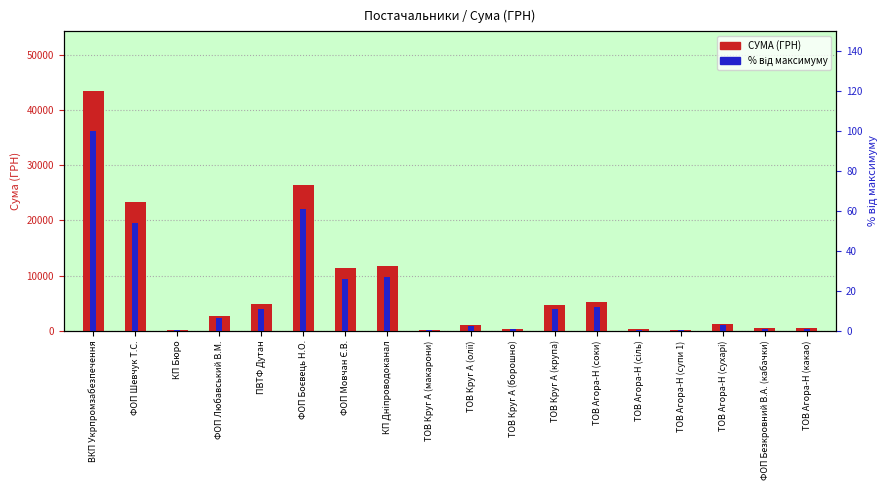

How many bars are there in each group?

2